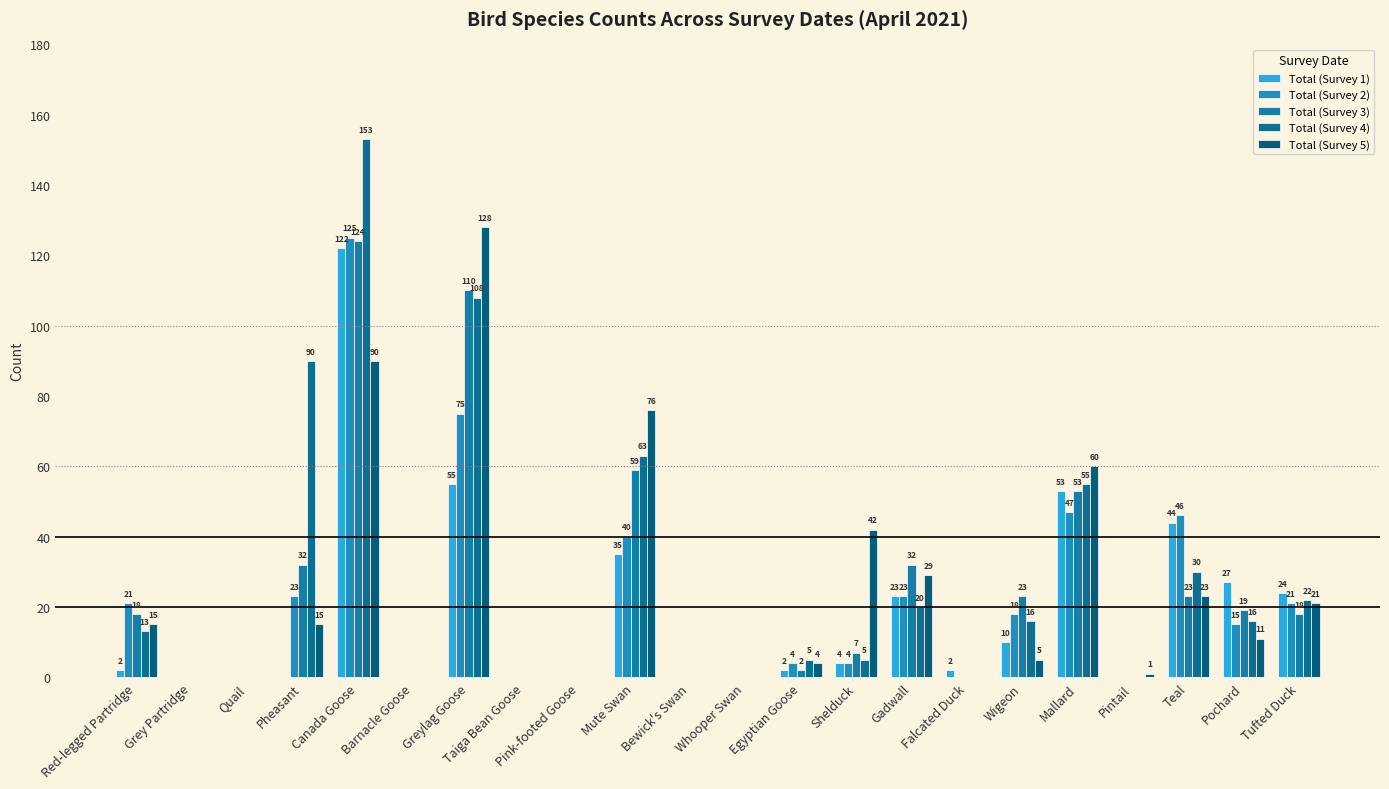

Are the bars horizontal?

No